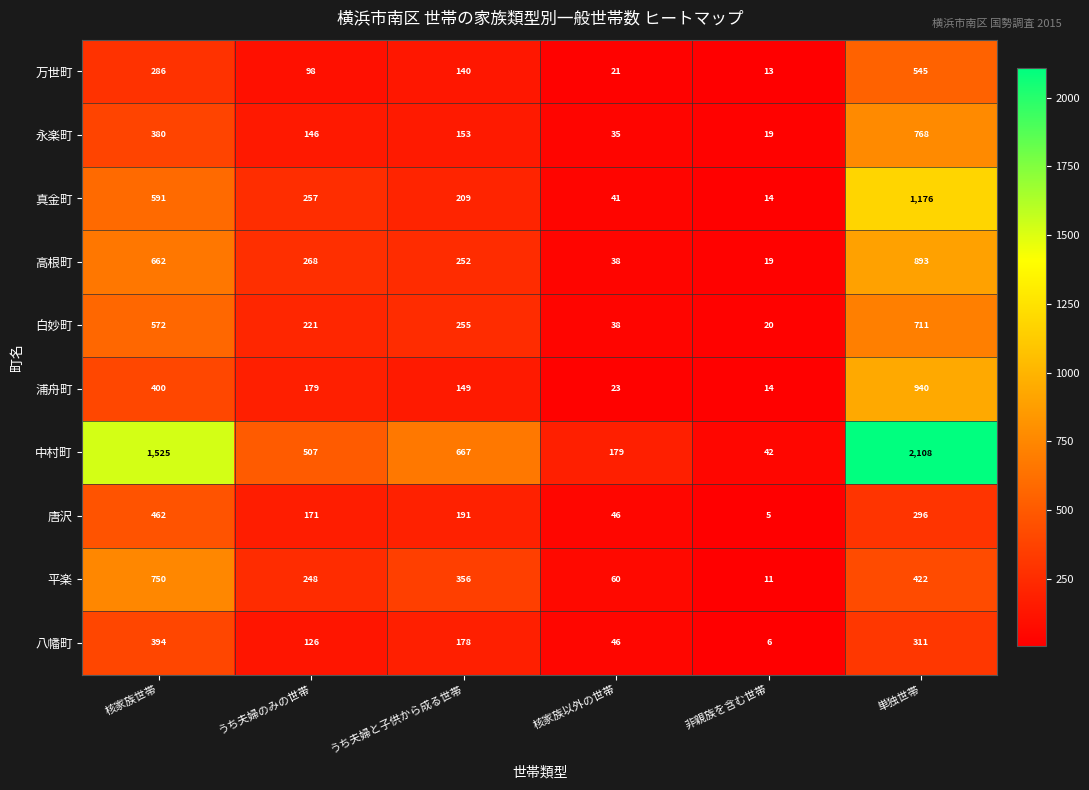

What is the lowest value of the 平楽 series?

11